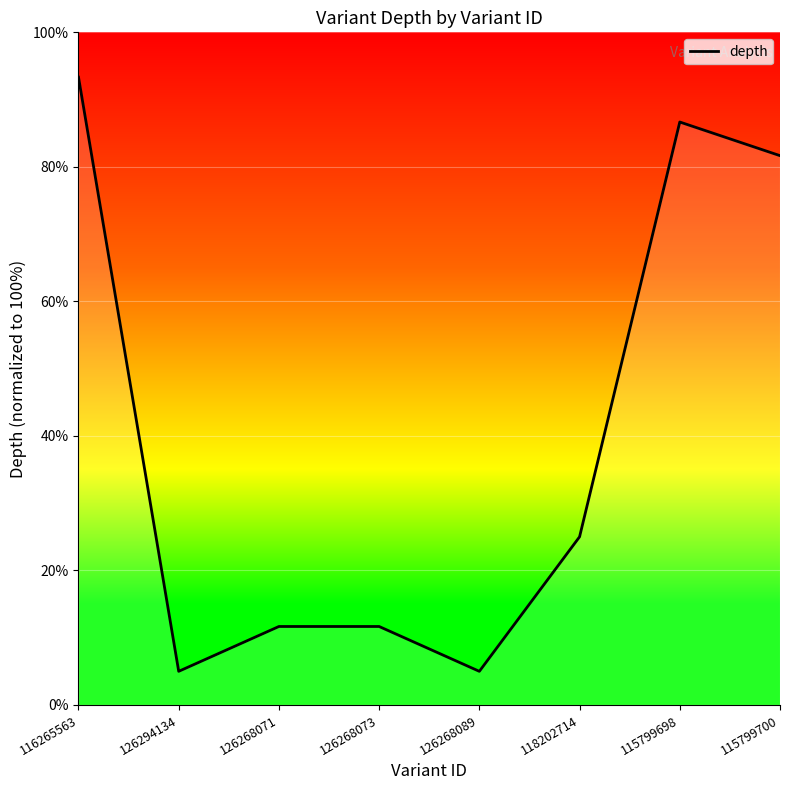

Count the number of categories in the chart.

8